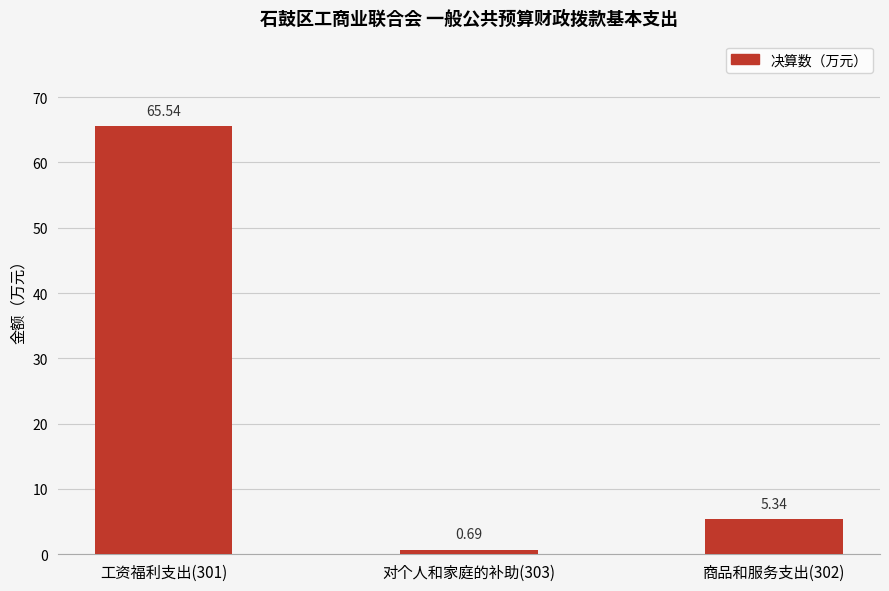

What is the average value?

23.9